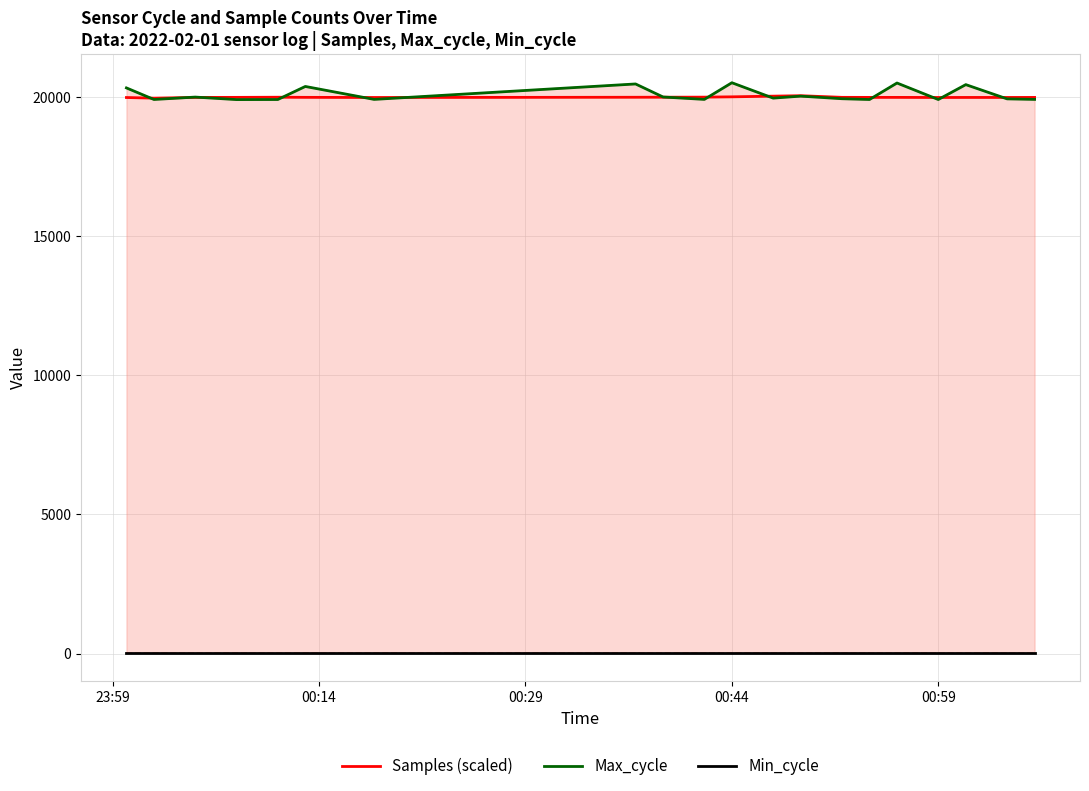

What is the maximum value for Samples (scaled)?

20057.5